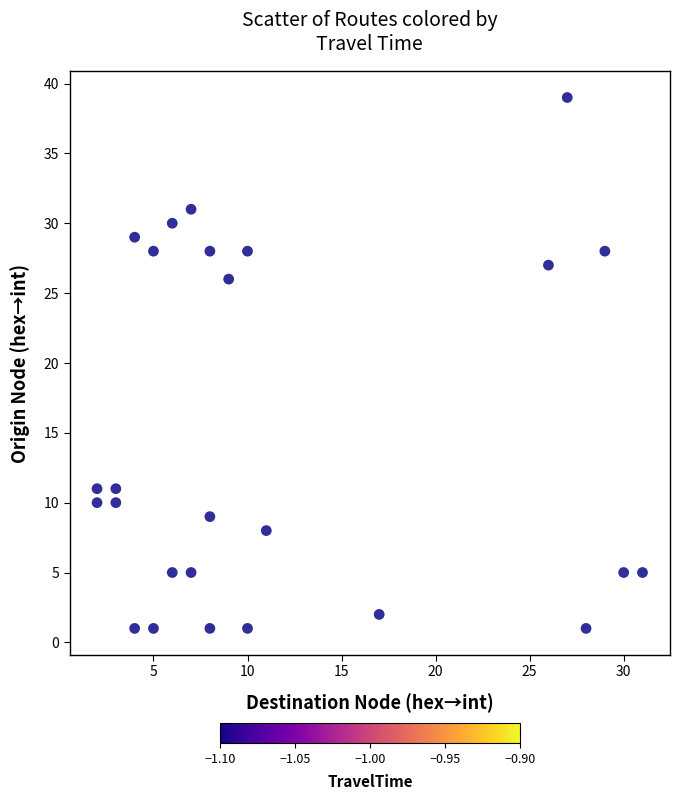

What Y value in the scatter plot is closest to 20?

26